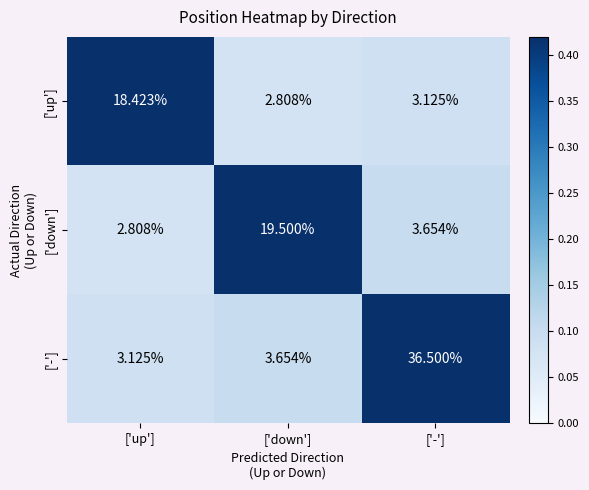

Where is ['up'] nearest to the value 10?

['-']